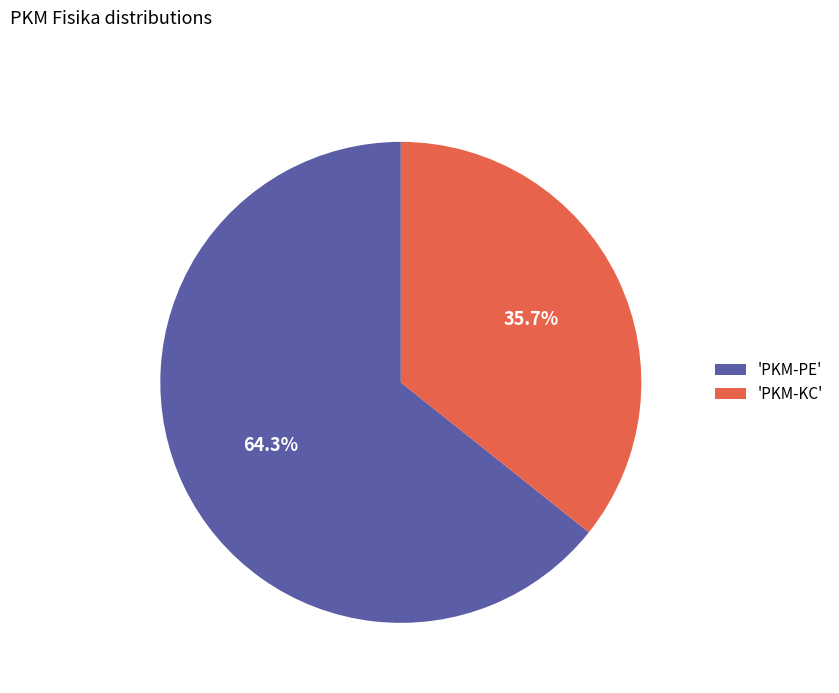

Which slice is the largest?

'PKM-PE'